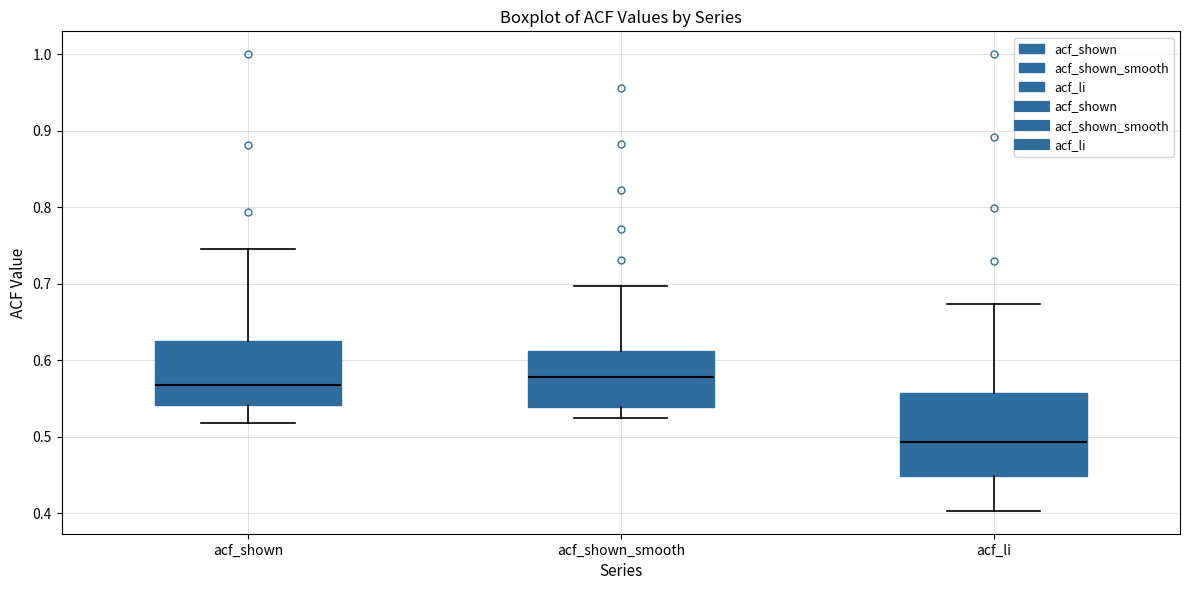

Where does the median line of the box for acf_li sit on the y-axis? The values are not printed on the chart, so give them approximately, as read against the axis.

0.49